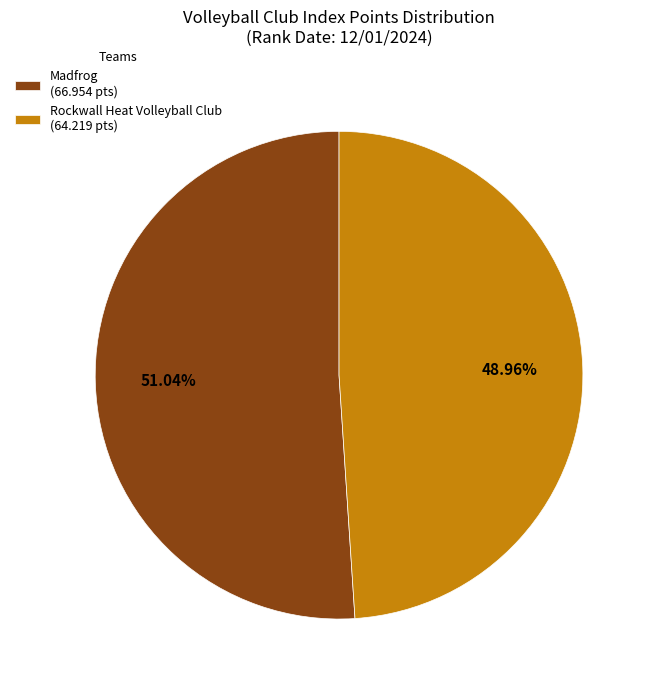

What is the majority slice?

Madfrog (66.954 pts)